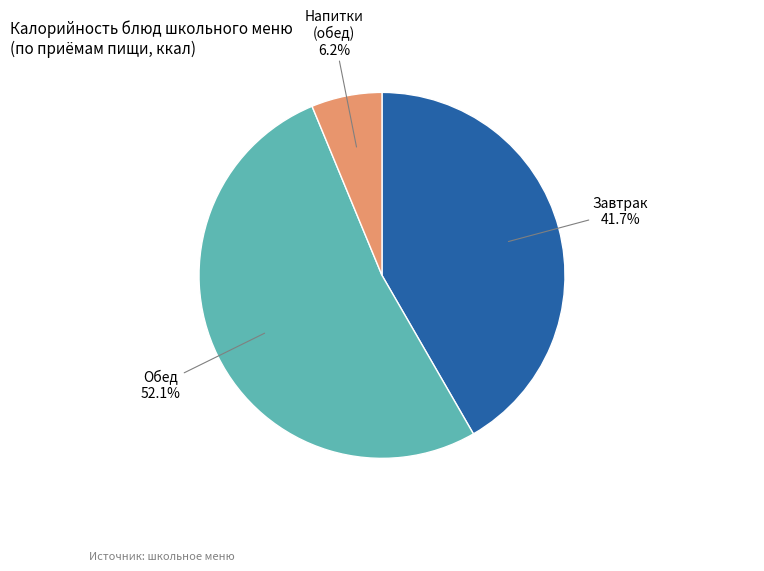

Is there any slice that represents more than half of the pie?

Yes